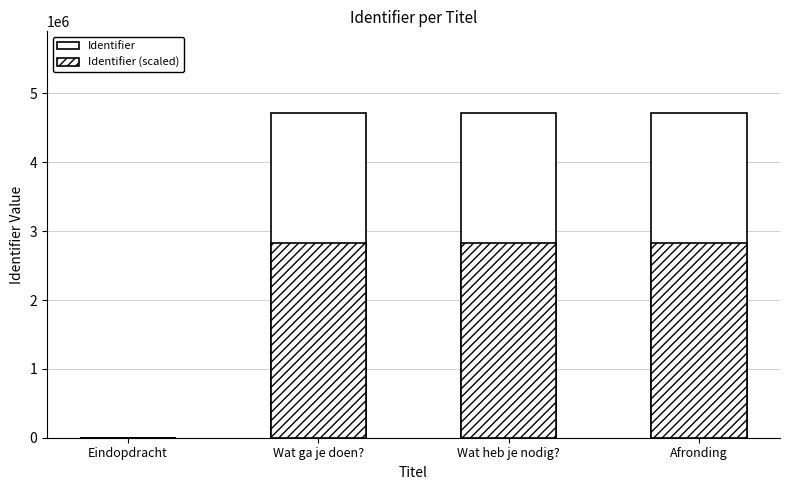

Rank the categories by Identifier (scaled) value from lowest to highest.

Eindopdracht, Wat ga je doen?, Wat heb je nodig?, Afronding